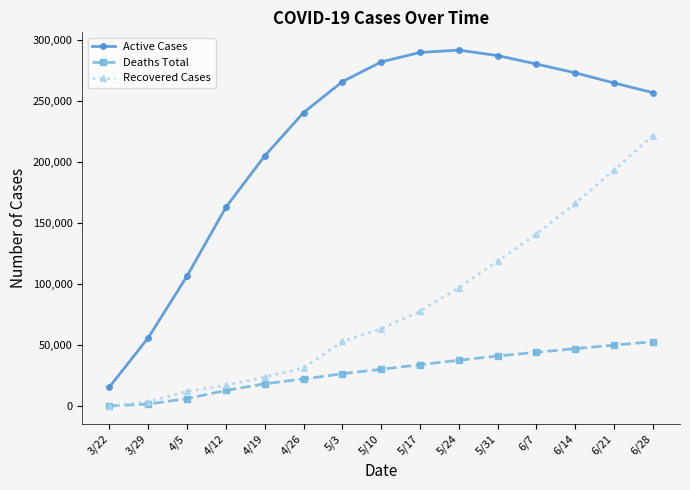

True or false: Recovered Cases and Active Cases cross at least once.

False